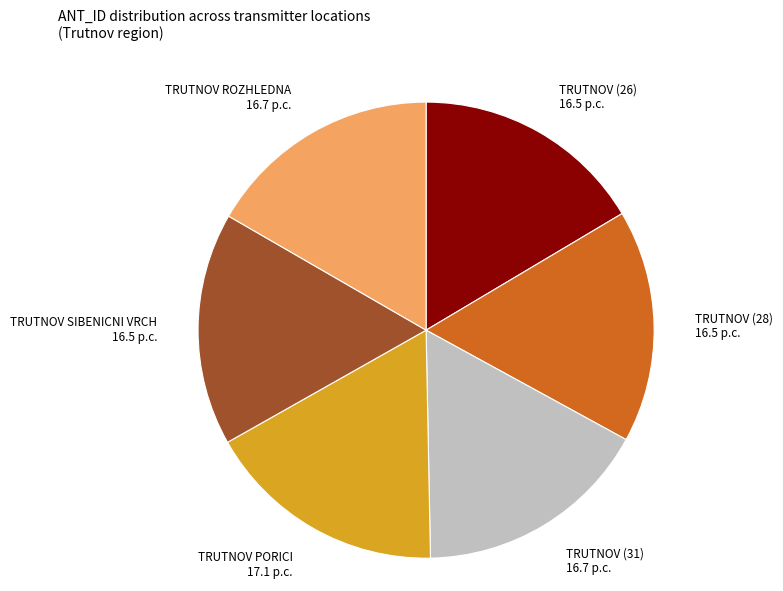

What is the ratio of the value at TRUTNOV SIBENICNI VRCH to the value at TRUTNOV ROZHLEDNA?

1.0